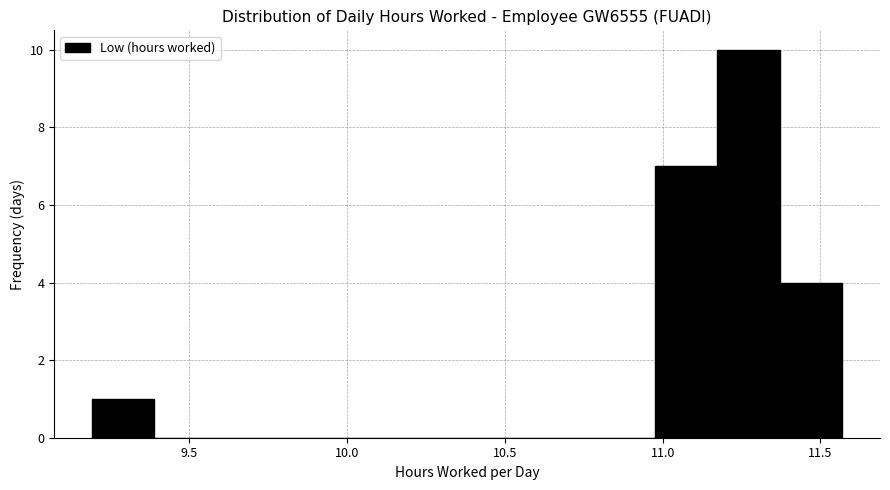

Around what value on the x-axis is the tallest bar? Give the approximate position of its centre, as read against the axis.

11.25